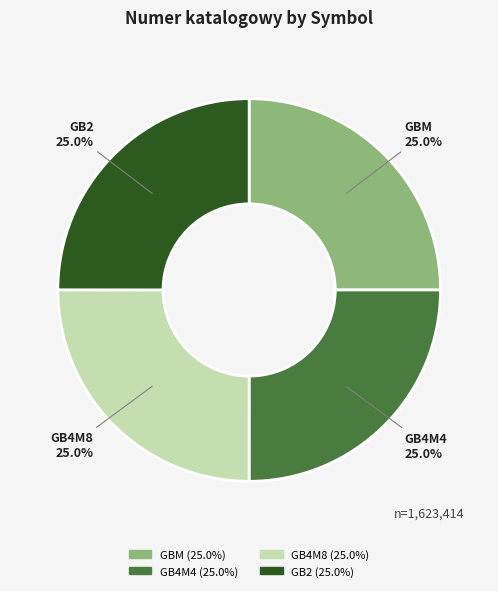

Does GB4M8 (25.0%) represent more than half of the total?

No